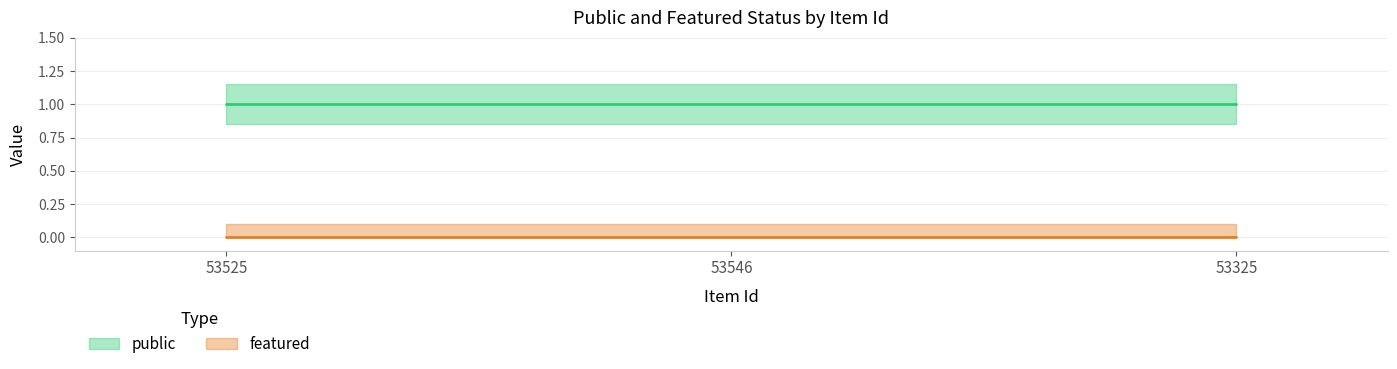

At which label does public reach its peak?

53525